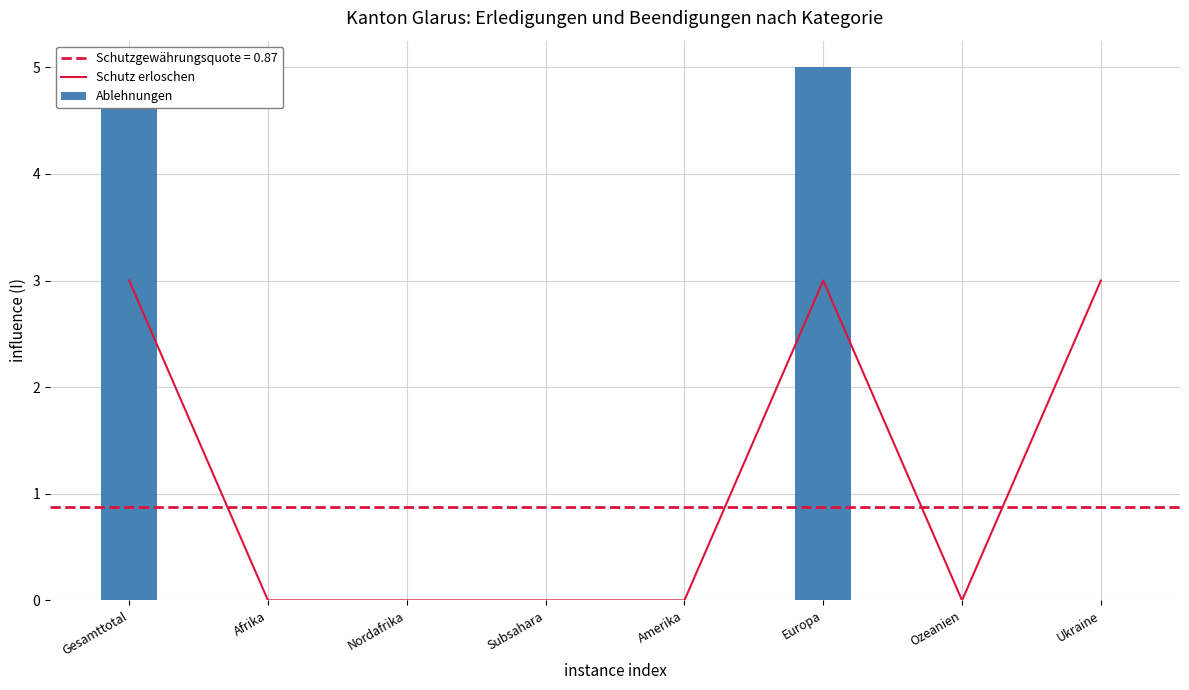

What is the label of the 5th bar from the left?

Amerika